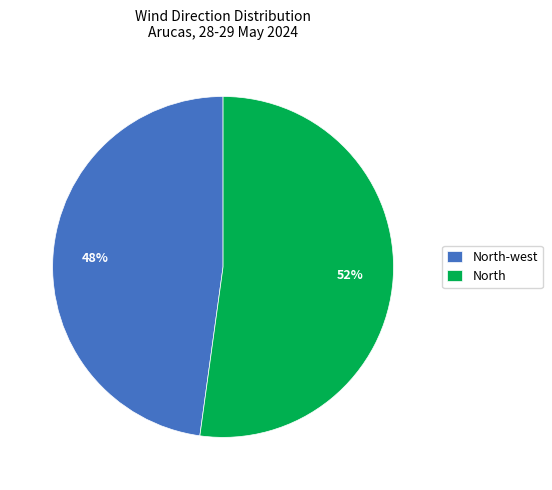

What percentage is the North-west slice, to the nearest percent?

48%